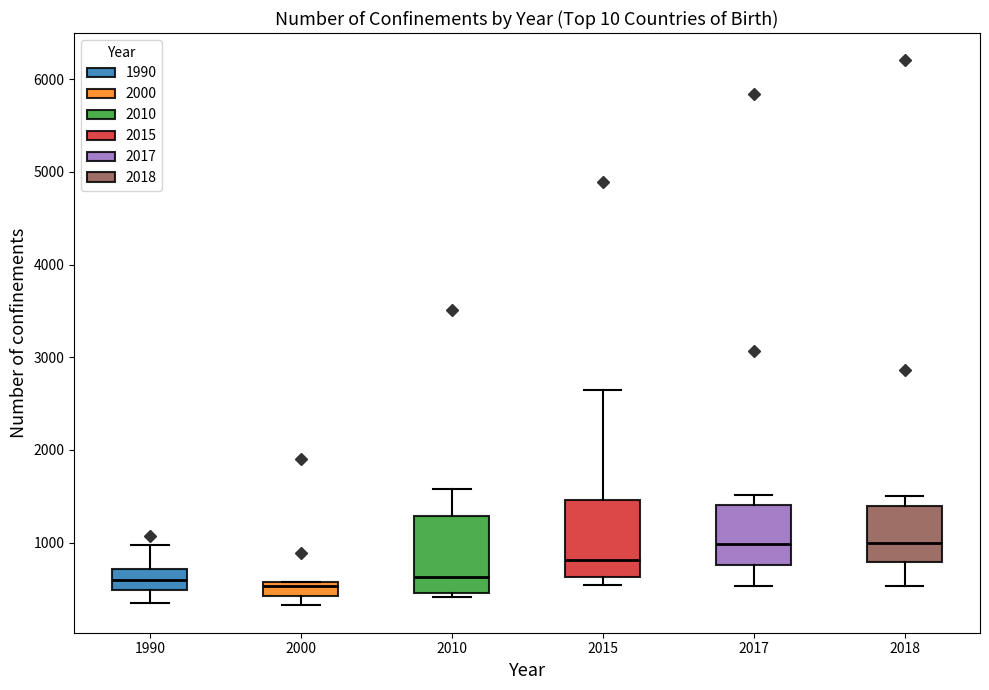

Reading left to right, read every box against the y-axis: the position of its median line, the range the box covers, and the ends of its whiskers. The values are not printed on the chart, so give them approximately, as read against the axis.

1990: median 600, box 500 to 700, whiskers 300 to 1000
2000: median 500, box 400 to 600, whiskers 300 to 600
2010: median 600, box 500 to 1300, whiskers 400 to 1600
2015: median 800, box 600 to 1500, whiskers 500 to 2600
2017: median 1000, box 800 to 1400, whiskers 500 to 1500
2018: median 1000, box 800 to 1400, whiskers 500 to 1500